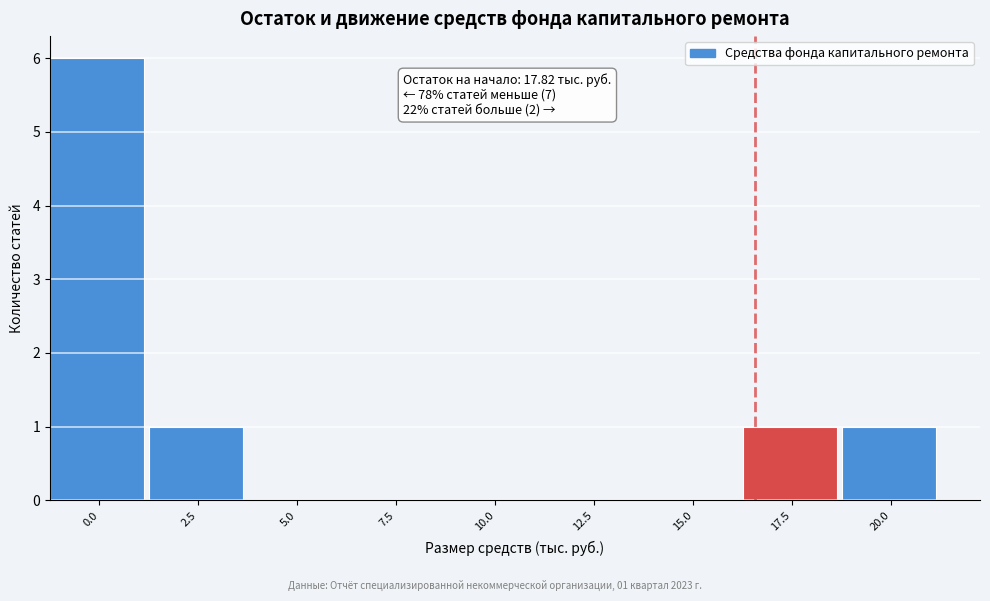

Reading left to right, list all the values displayed in this chart.

0.0=6	2.5=1	5.0=0	7.5=0	10.0=0	12.5=0	15.0=0	17.5=1	20.0=1